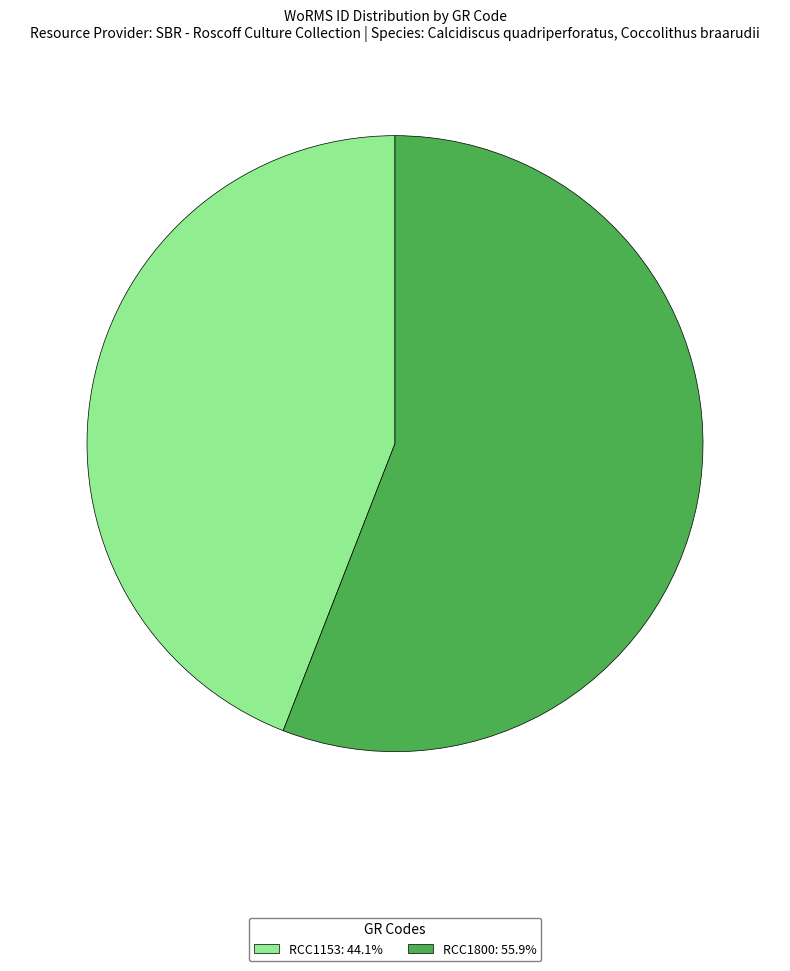

Does RCC1153 account for over 50% of the chart?

No